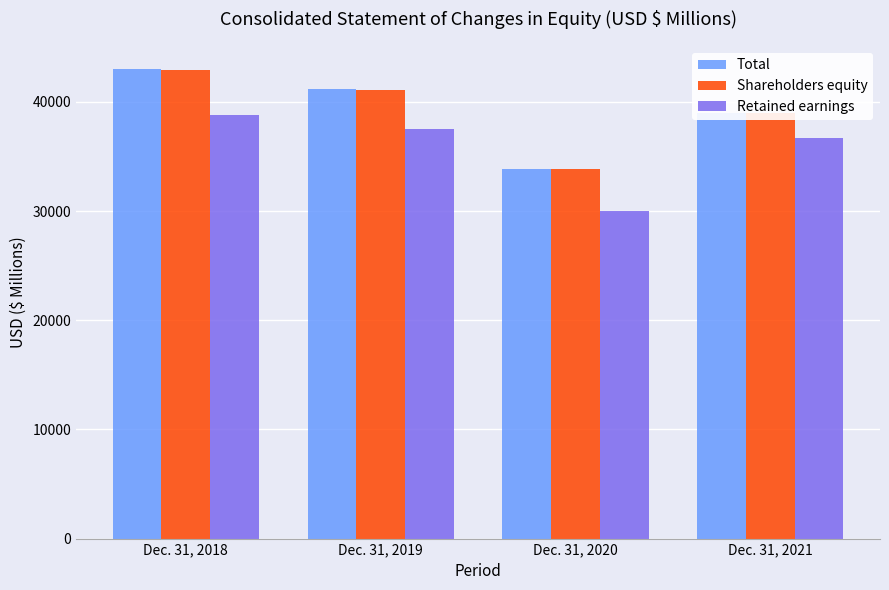

What is the smallest value displayed?

30050